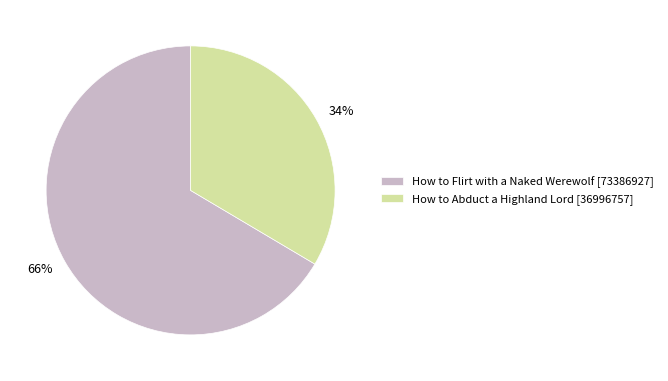

What percentage is the How to Flirt with a Naked Werewolf slice, to the nearest percent?

66%